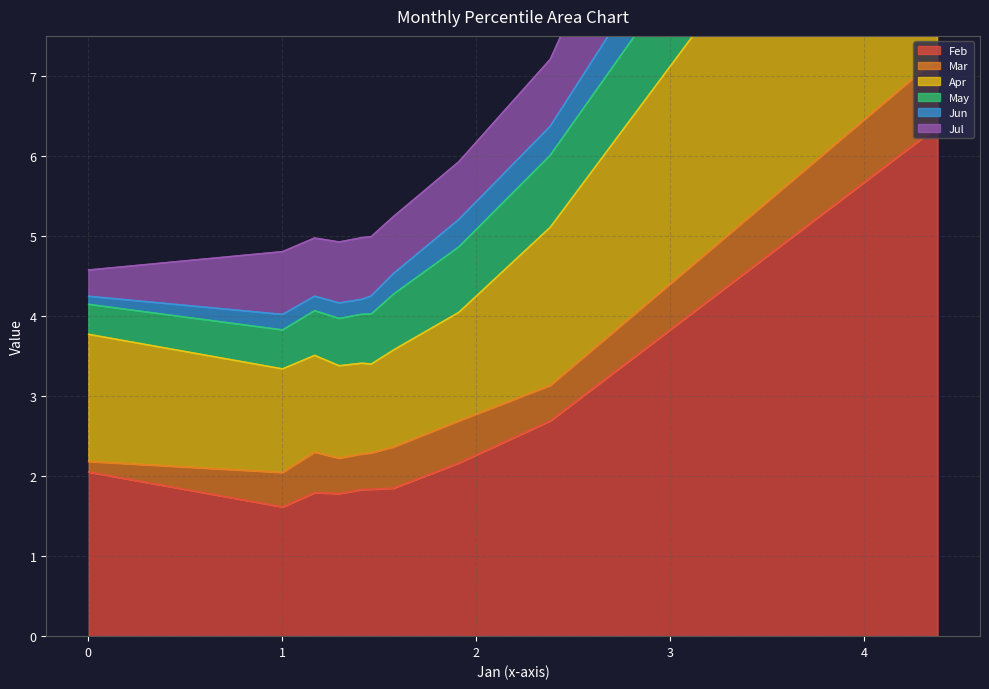

What is the difference between the highest and lowest values at pct95?

2.5